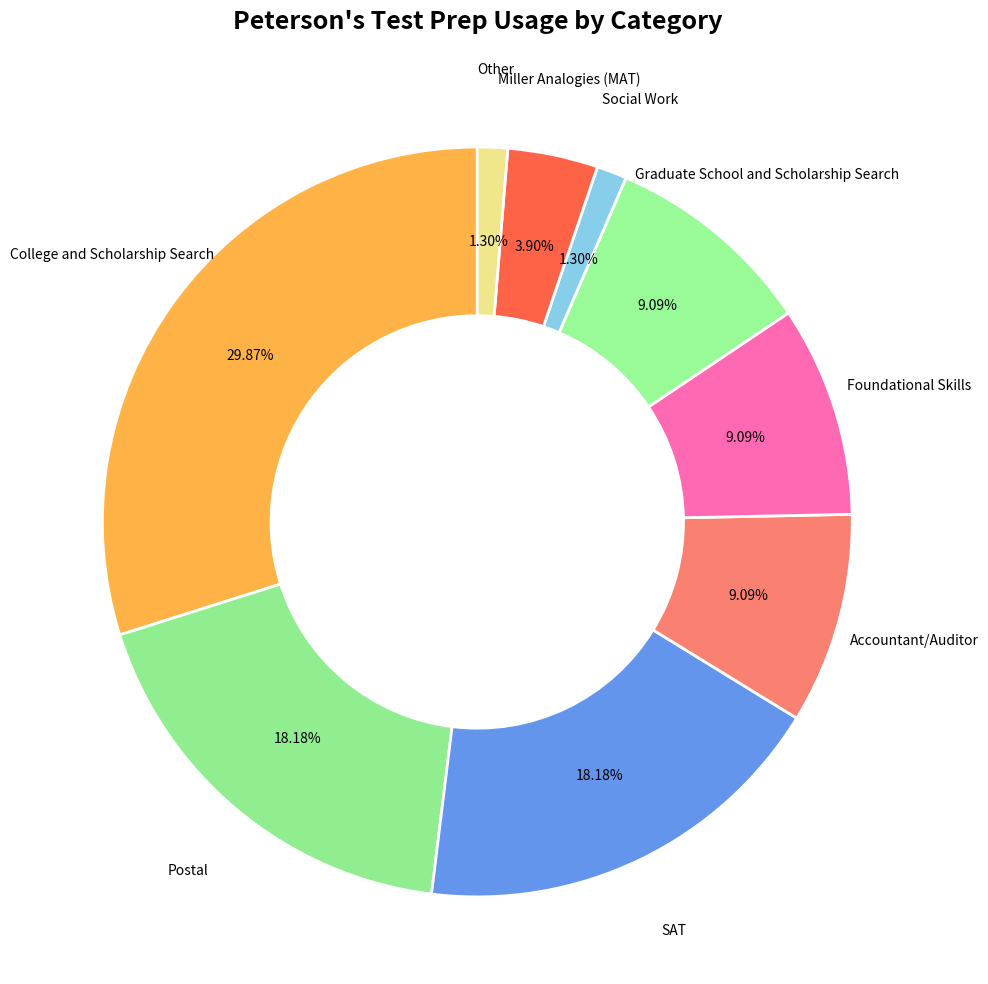

What percentage is NOT represented by Miller Analogies (MAT)?

96.1%